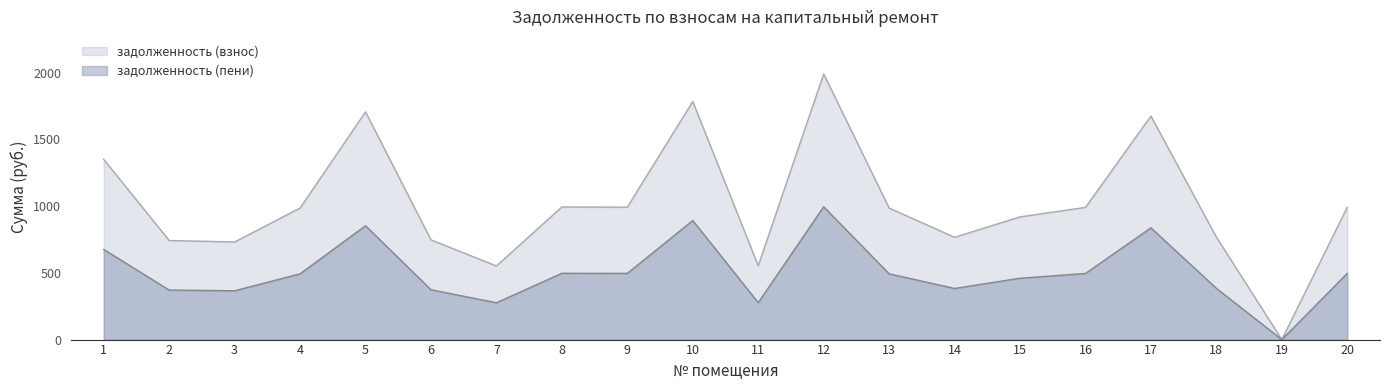

True or false: задолженность (пени) has a value of 373.6 at 6.

True